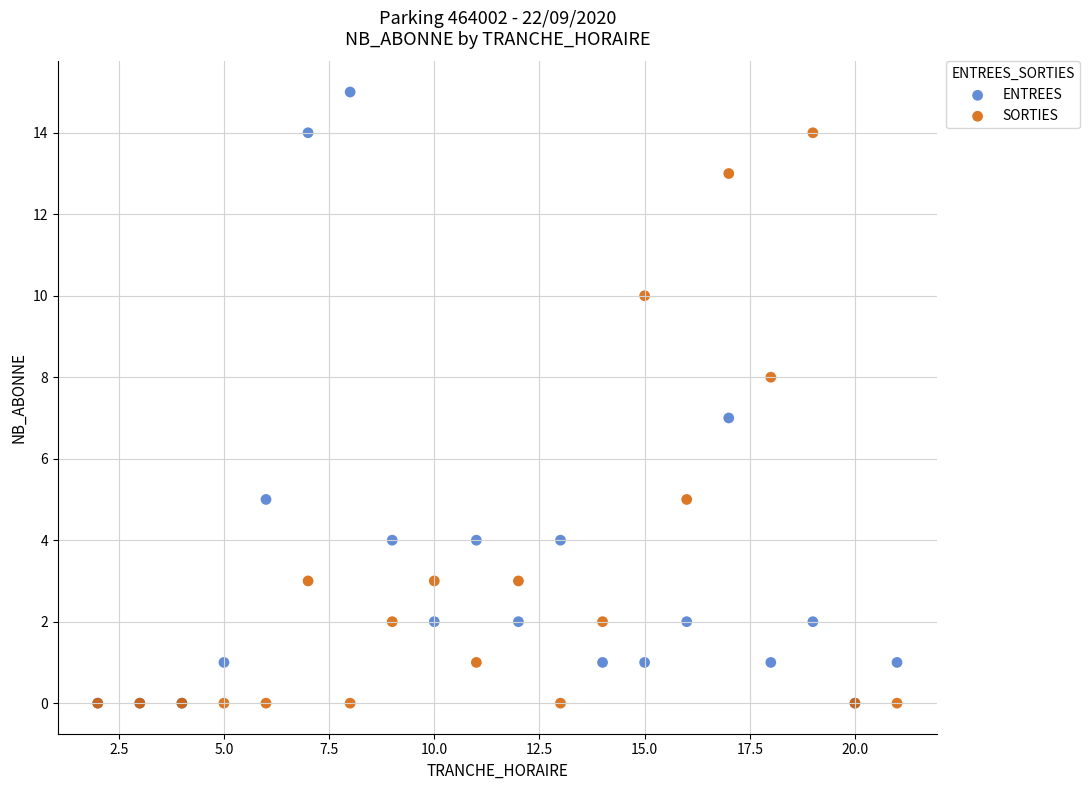

What are all the series names shown in the legend?

ENTREES, SORTIES